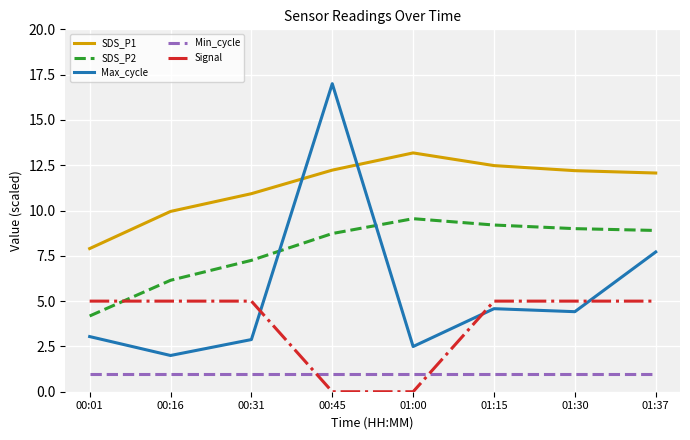

What is the total value across all series at 01:37?

34.7